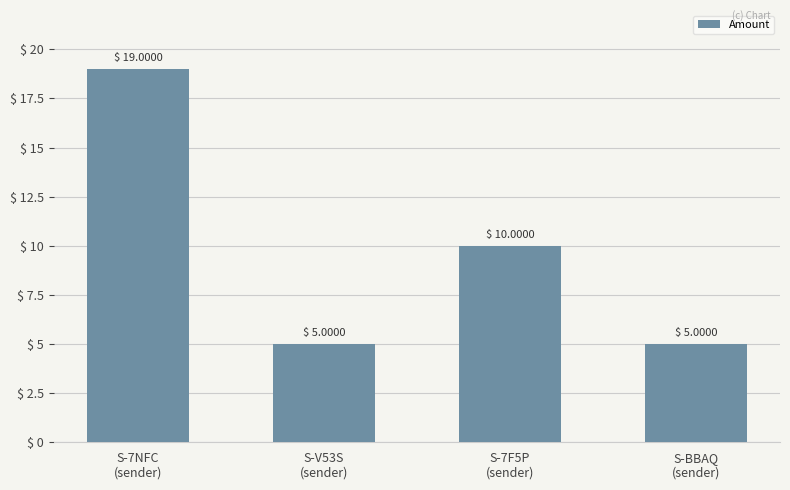

The value at S-BBAQ
(sender) is 3. True or false?

False